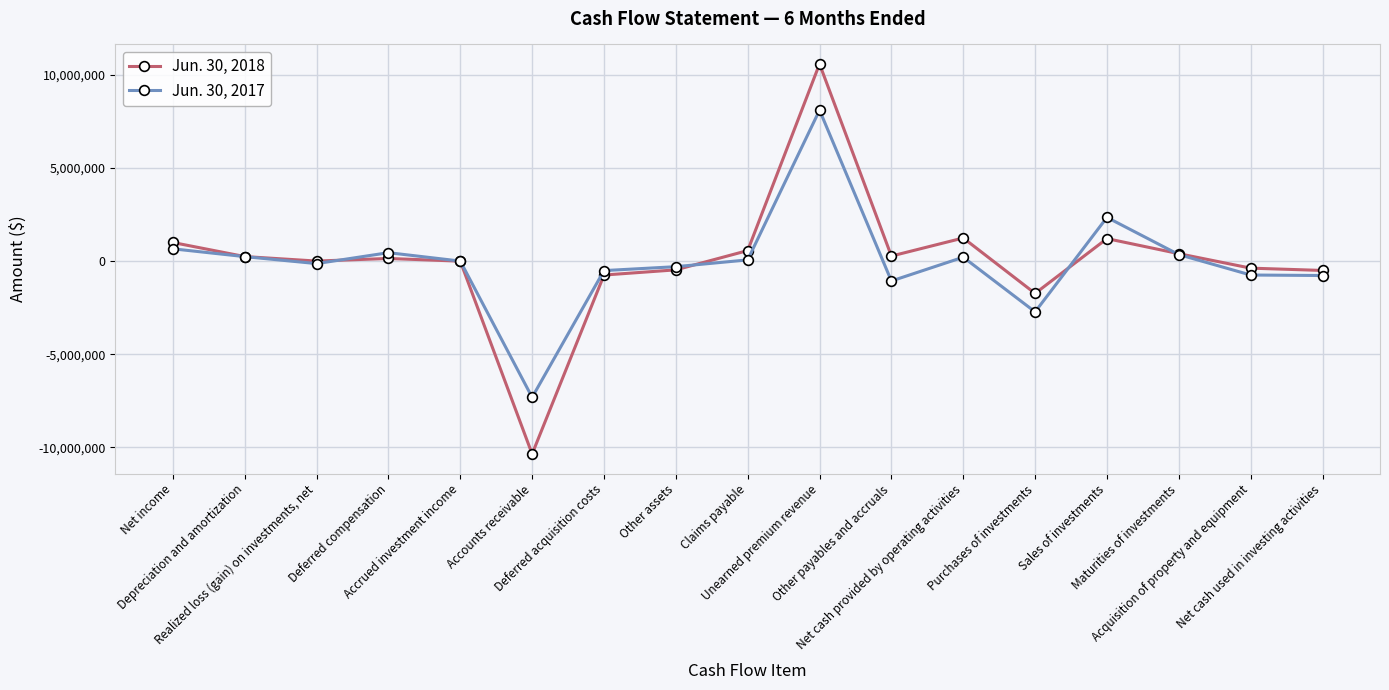

What is the greatest value displayed?

10580832